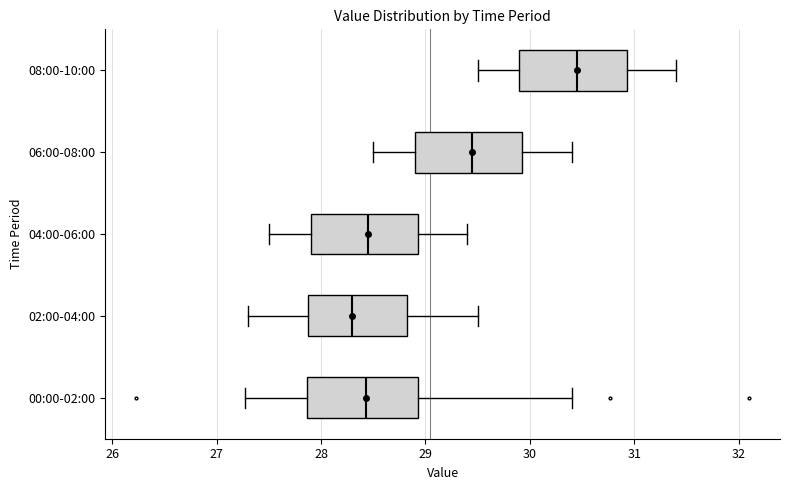

Reading bottom to top, transcribe this box plot: for each box, give where its median line is, the range the box spans, and where its two whiskers end, as read against the x-axis. The values are not printed on the chart, so give them approximately, as read against the axis.

00:00-02:00: median 28.4, box 27.9 to 28.9, whiskers 27.3 to 30.4
02:00-04:00: median 28.3, box 27.9 to 28.8, whiskers 27.3 to 29.5
04:00-06:00: median 28.5, box 27.9 to 28.9, whiskers 27.5 to 29.4
06:00-08:00: median 29.5, box 28.9 to 29.9, whiskers 28.5 to 30.4
08:00-10:00: median 30.5, box 29.9 to 30.9, whiskers 29.5 to 31.4